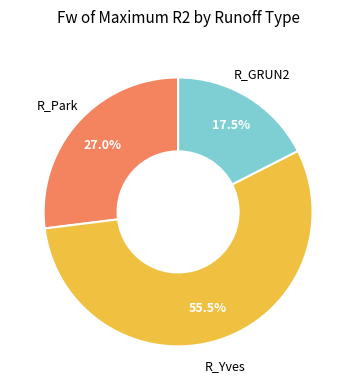

Is there a majority slice in this chart?

Yes